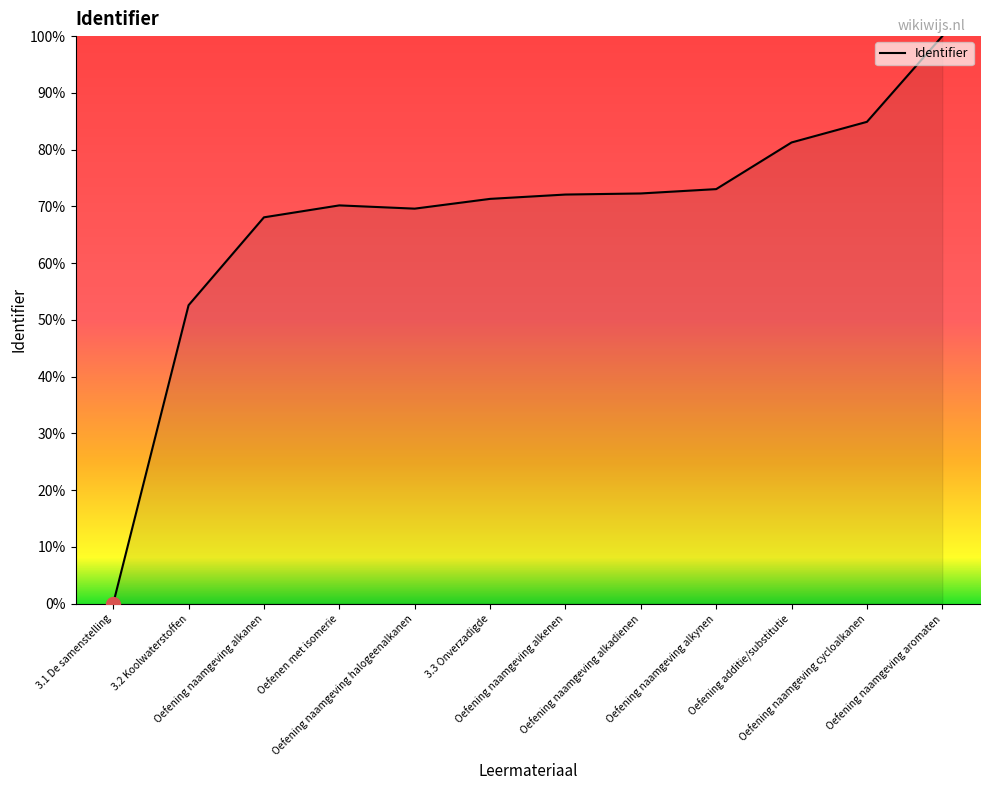

What is the difference between the maximum and minimum values?

100.0